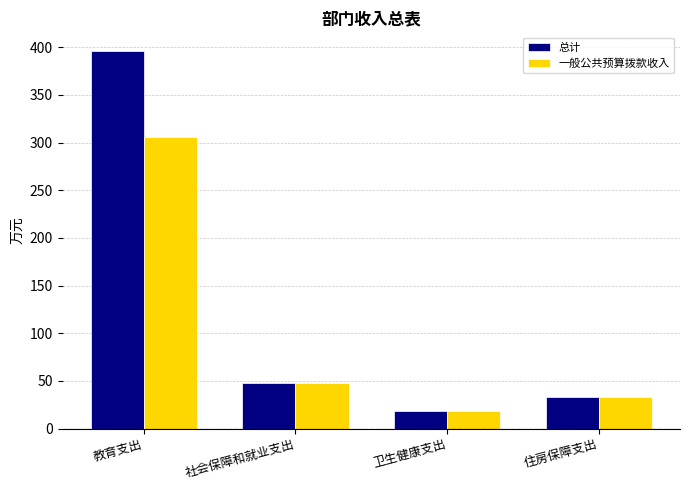

Which series has the widest spread of values?

总计